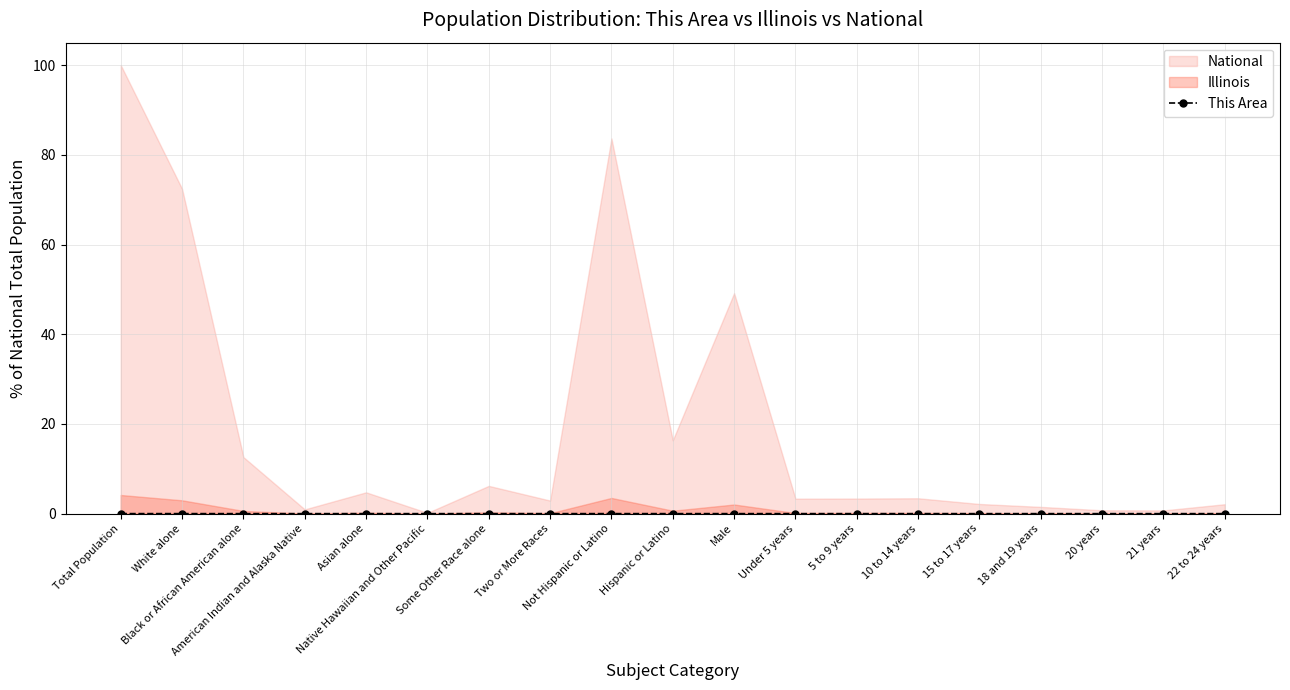

Rank the categories by value from lowest to highest.

Native Hawaiian and Other Pacific, American Indian and Alaska Native, 20 years, 21 years, 18 and 19 years, Asian alone, 15 to 17 years, 22 to 24 years, Two or More Races, 10 to 14 years, 5 to 9 years, Under 5 years, Some Other Race alone, Black or African American alone, Hispanic or Latino, Male, White alone, Not Hispanic or Latino, Total Population